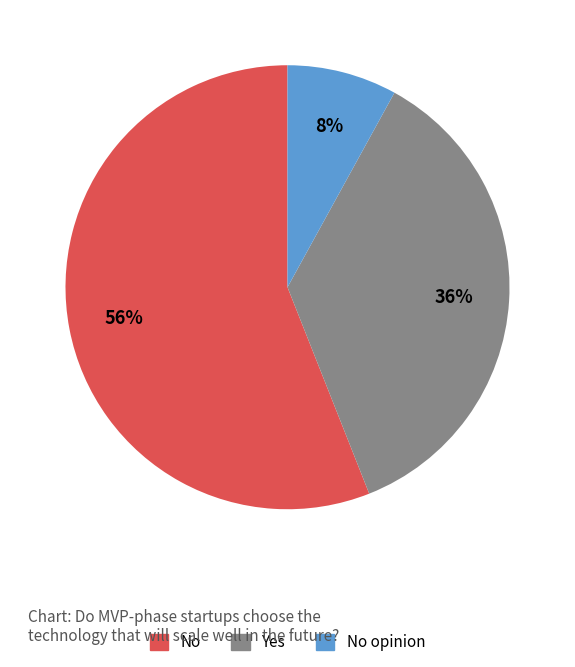

To the nearest percent, what is the average slice percentage?

33%